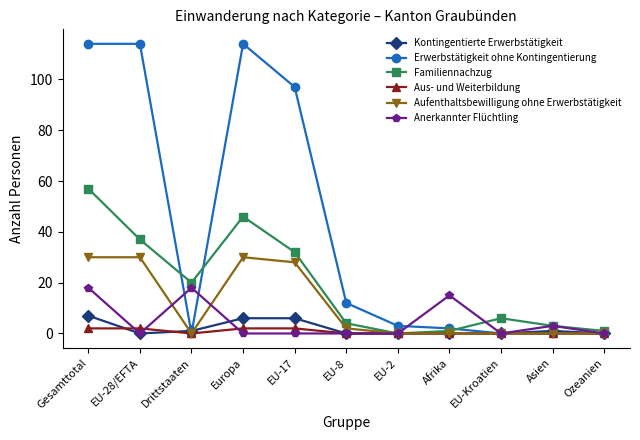

Reading left to right, extract all data points from this chart.

Kontingentierte Erwerbstätigkeit: Gesamttotal=7	EU-28/EFTA=0	Drittstaaten=1	Europa=6	EU-17=6	EU-8=0	EU-2=0	Afrika=0	EU-Kroatien=0	Asien=1	Ozeanien=0
Erwerbstätigkeit ohne Kontingentierung: Gesamttotal=114	EU-28/EFTA=114	Drittstaaten=0	Europa=114	EU-17=97	EU-8=12	EU-2=3	Afrika=2	EU-Kroatien=0	Asien=0	Ozeanien=0
Familiennachzug: Gesamttotal=57	EU-28/EFTA=37	Drittstaaten=20	Europa=46	EU-17=32	EU-8=4	EU-2=0	Afrika=1	EU-Kroatien=6	Asien=3	Ozeanien=1
Aus- und Weiterbildung: Gesamttotal=2	EU-28/EFTA=2	Drittstaaten=0	Europa=2	EU-17=2	EU-8=0	EU-2=0	Afrika=0	EU-Kroatien=0	Asien=0	Ozeanien=0
Aufenthaltsbewilligung ohne Erwerbstätigkeit: Gesamttotal=30	EU-28/EFTA=30	Drittstaaten=0	Europa=30	EU-17=28	EU-8=2	EU-2=0	Afrika=0	EU-Kroatien=0	Asien=0	Ozeanien=0
Anerkannter Flüchtling: Gesamttotal=18	EU-28/EFTA=0	Drittstaaten=18	Europa=0	EU-17=0	EU-8=0	EU-2=0	Afrika=15	EU-Kroatien=0	Asien=3	Ozeanien=0